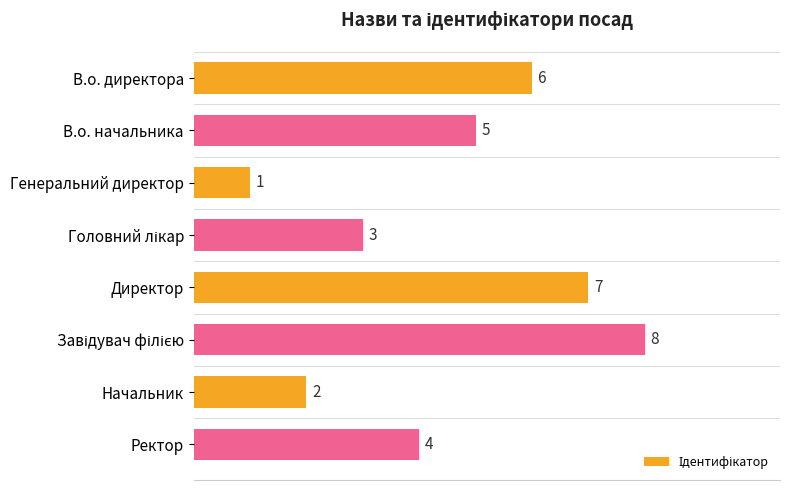

Does the chart contain stacked bars?

No